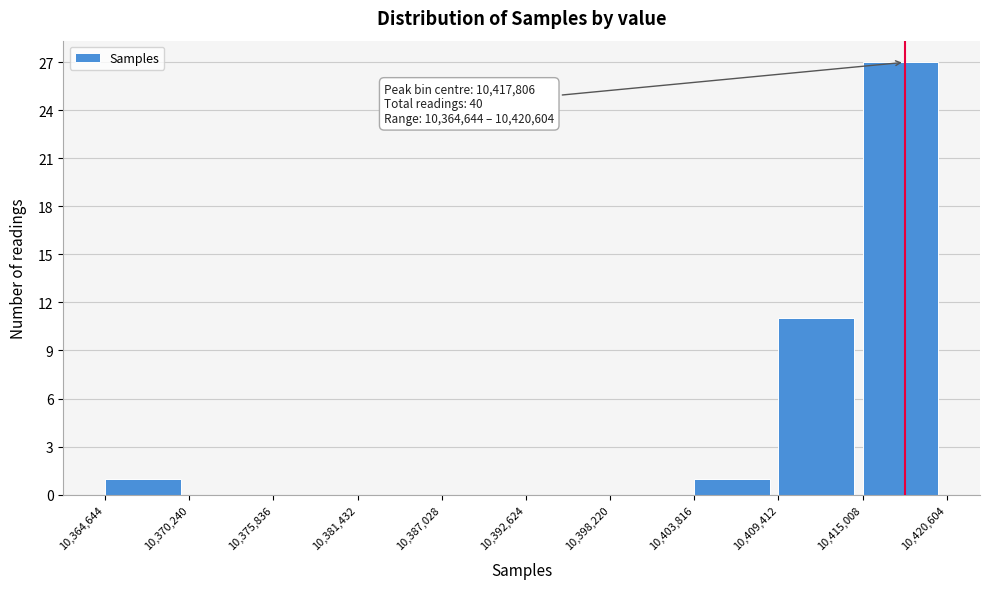

Over which range of the x-axis is the bar tallest?

10,415,008 to 10,420,604